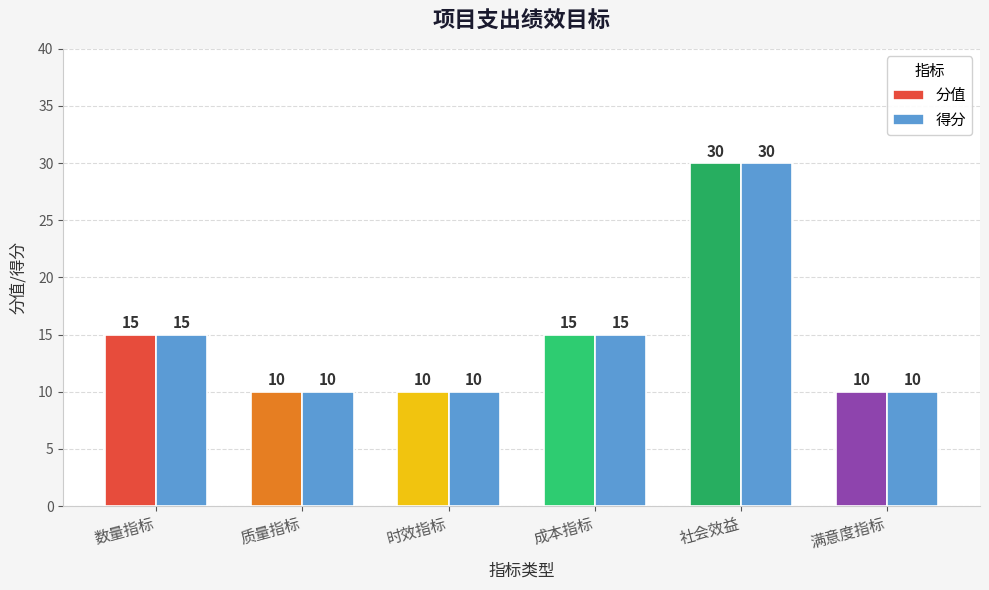

What value does the 得分 series have at 满意度指标, to the nearest 10?

10